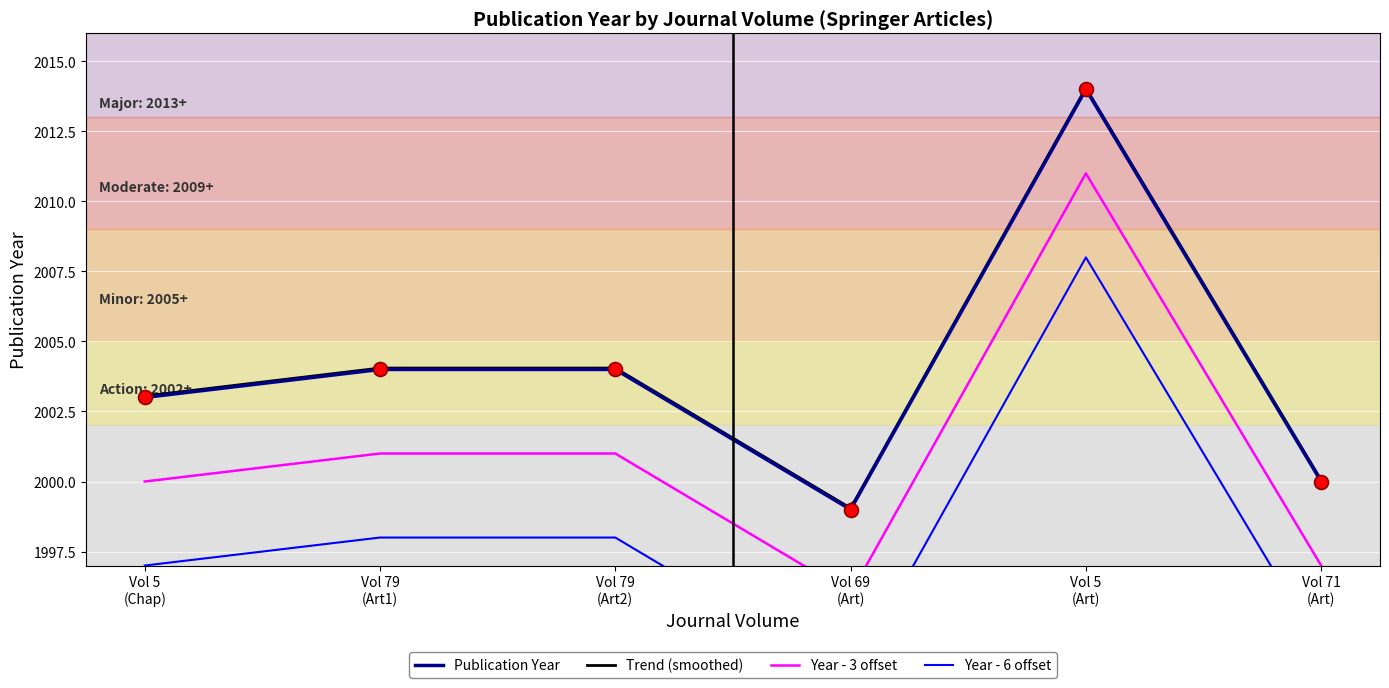

What is the highest value of the Publication Year series?

2014